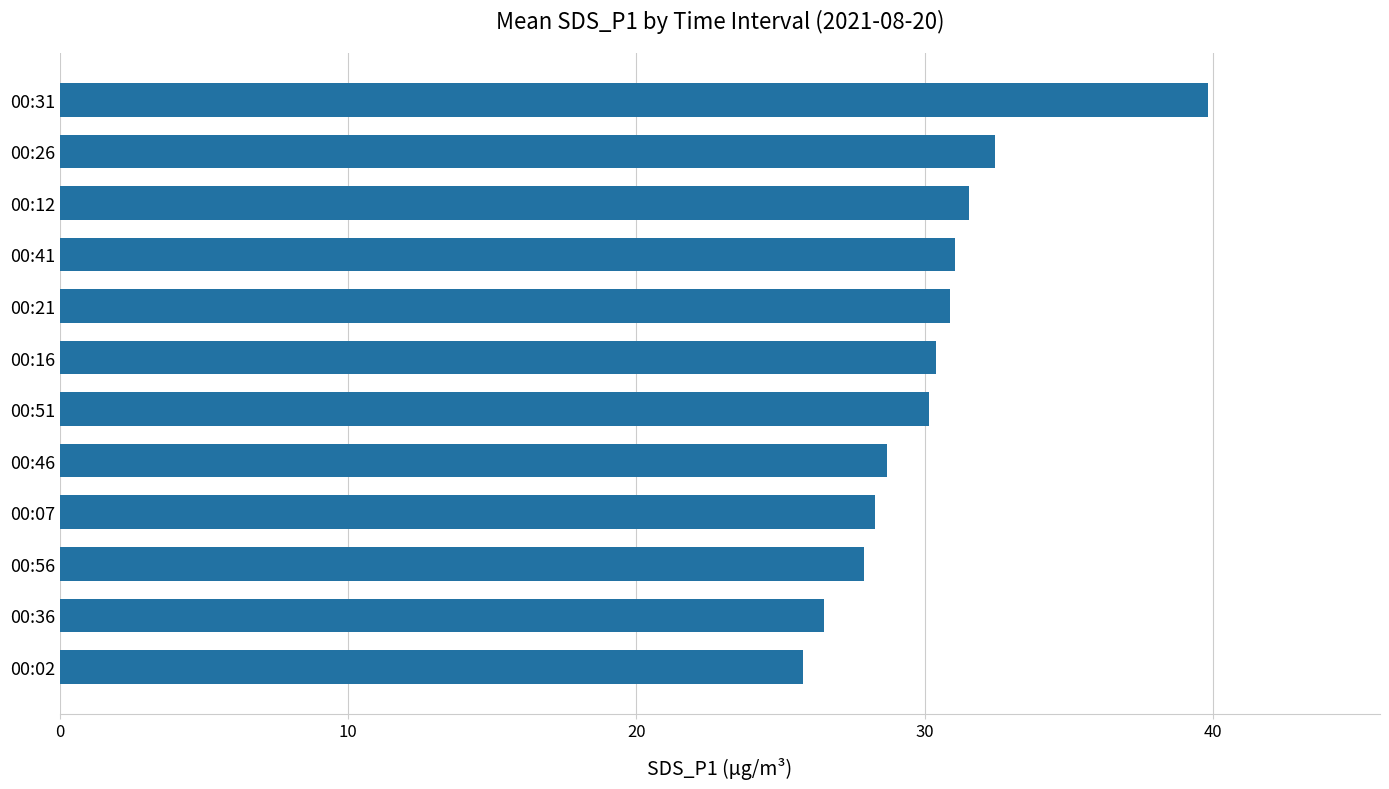

How many categories are shown in the chart?

12